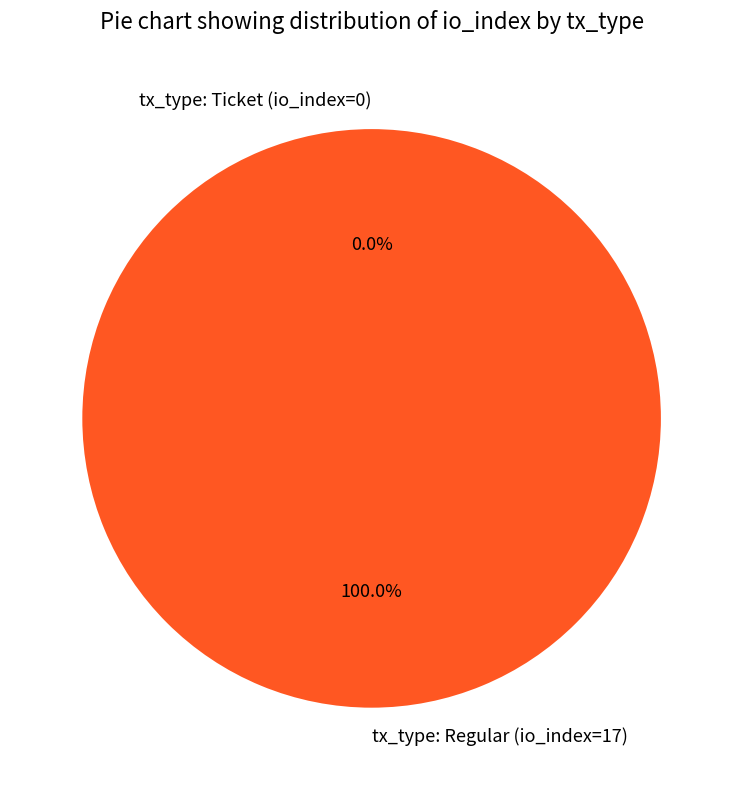

True or false: tx_type: Regular (io_index=17) accounts for 100% of the total.

True